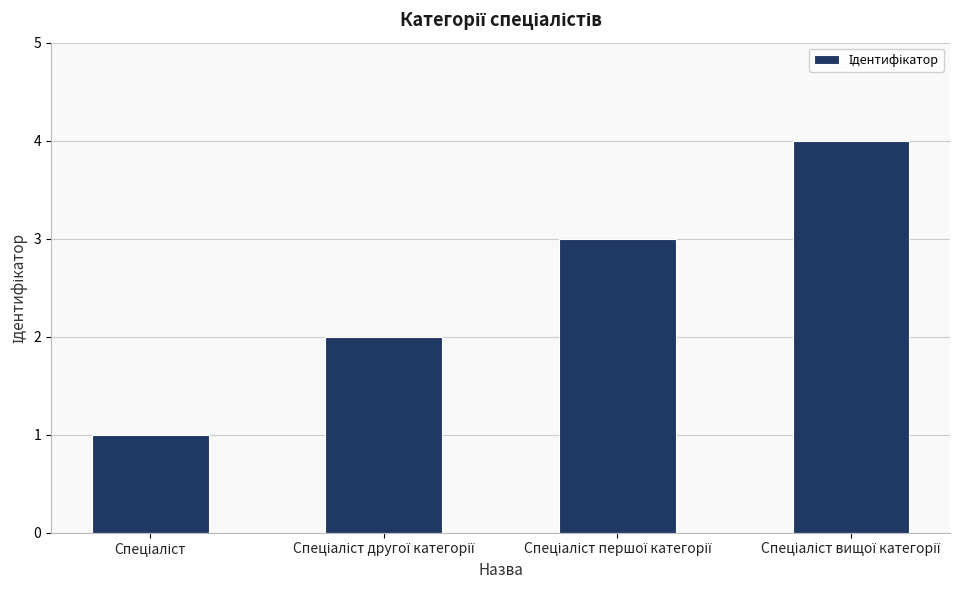

What is the sum of all values?

10